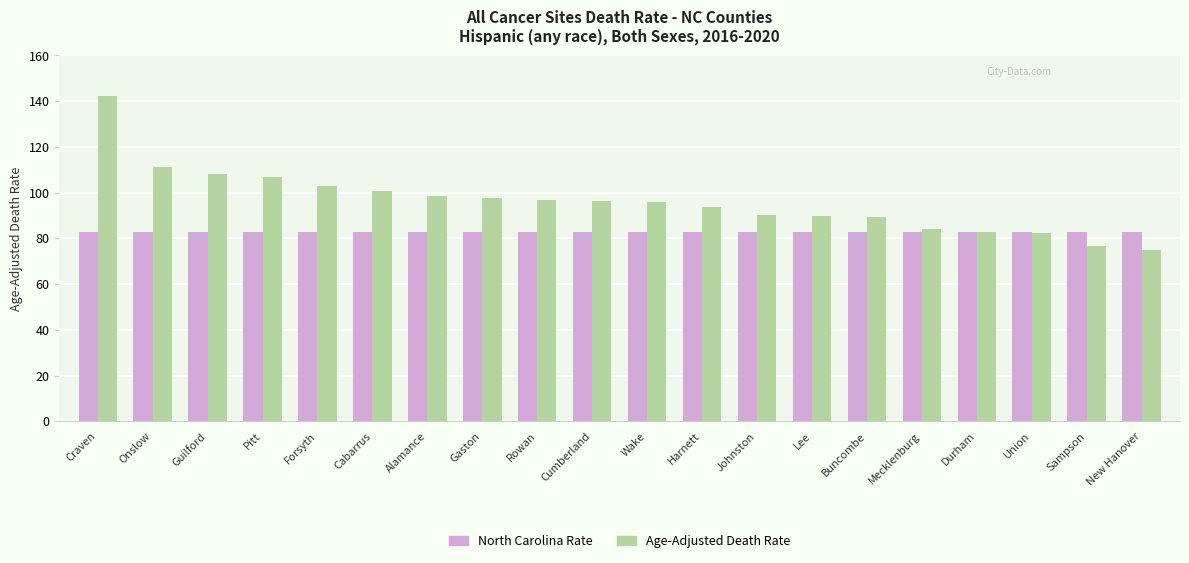

At how many categories does at least one series exceed 80?

20